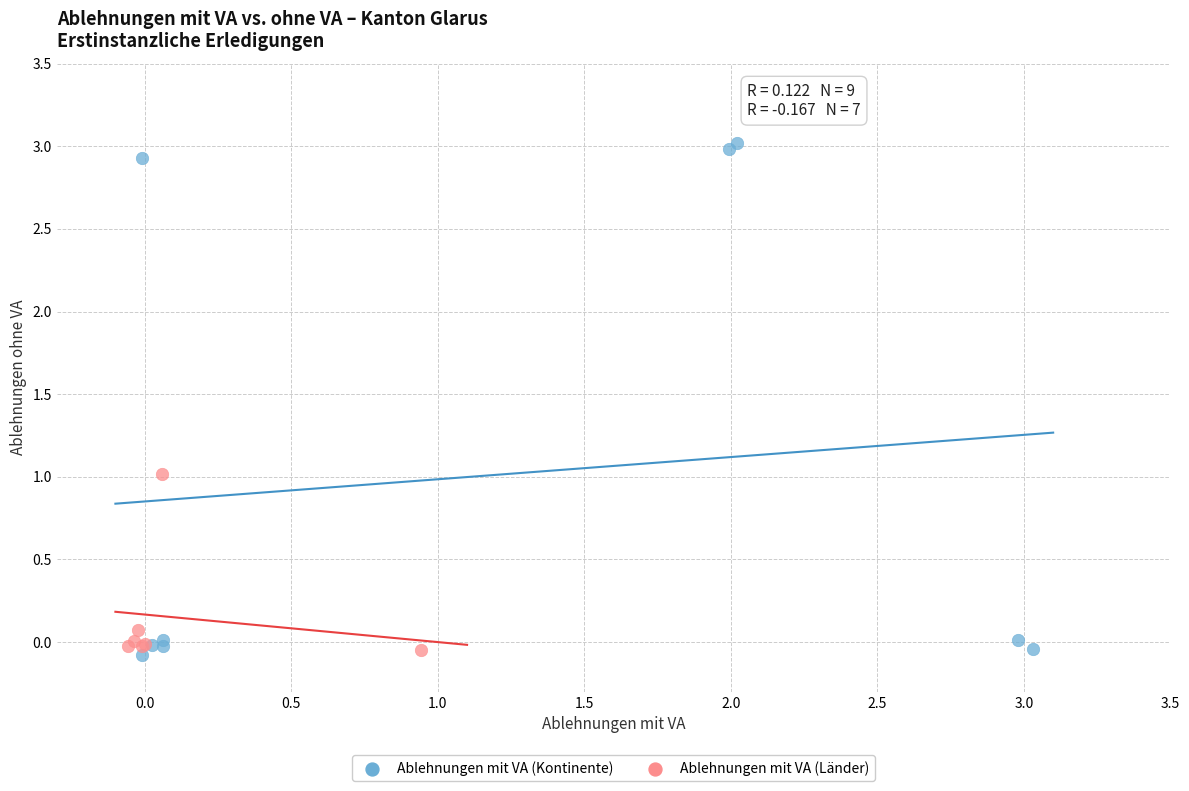

Which series reaches the maximum Y coordinate?

Ablehnungen mit VA (Kontinente)